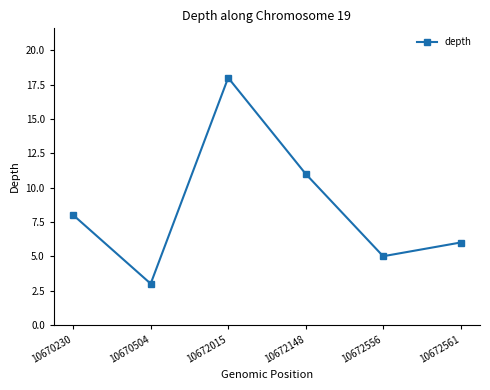

How many data points does each series have?

6